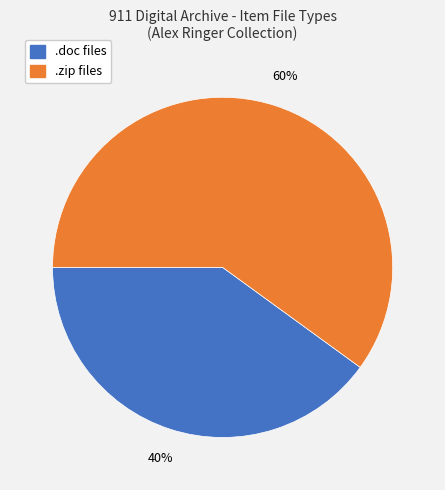

To the nearest percent, what is the average slice percentage?

50%